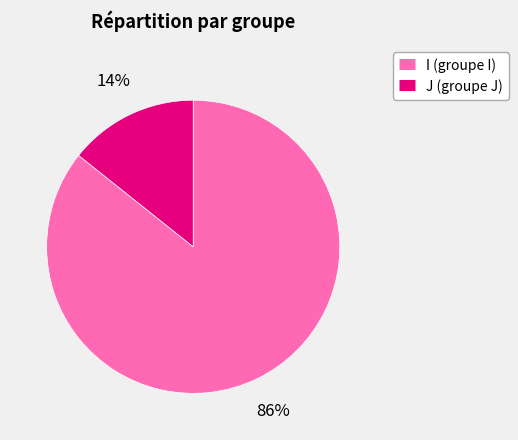

Which has a higher value, I or J?

I